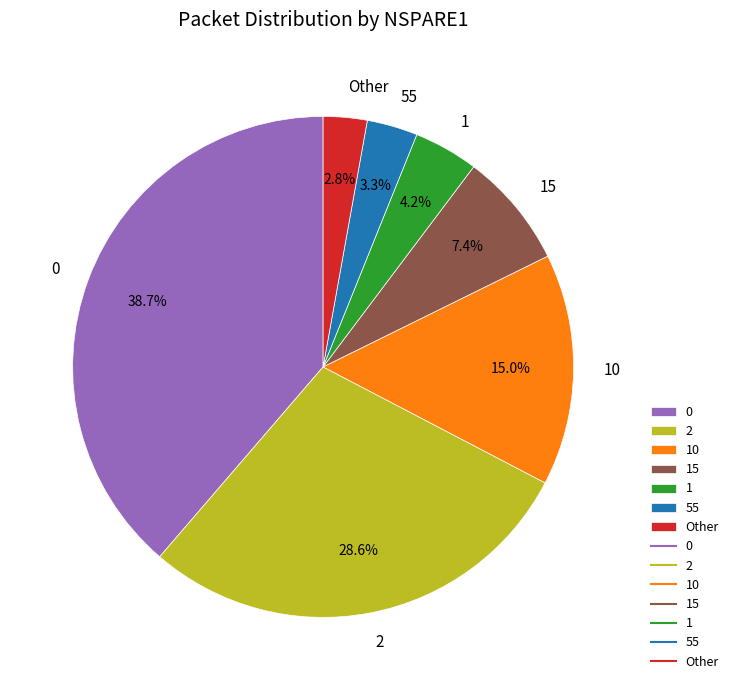

Between Other and 55, which is larger?

55